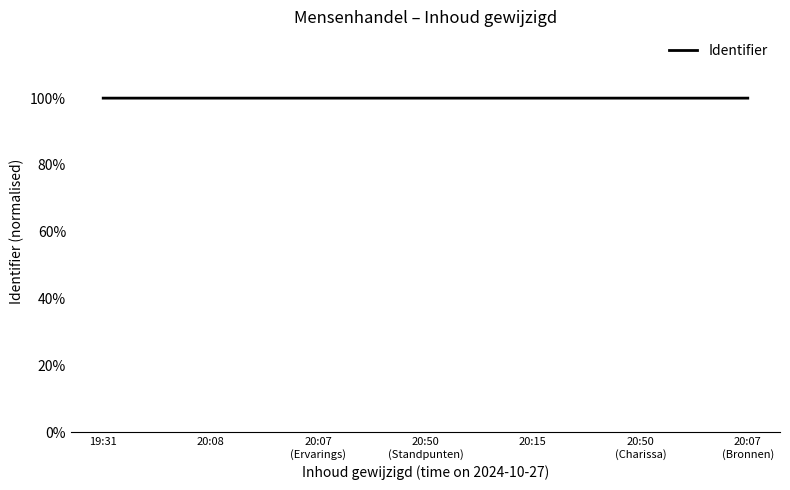

What is the greatest value displayed?

100.0